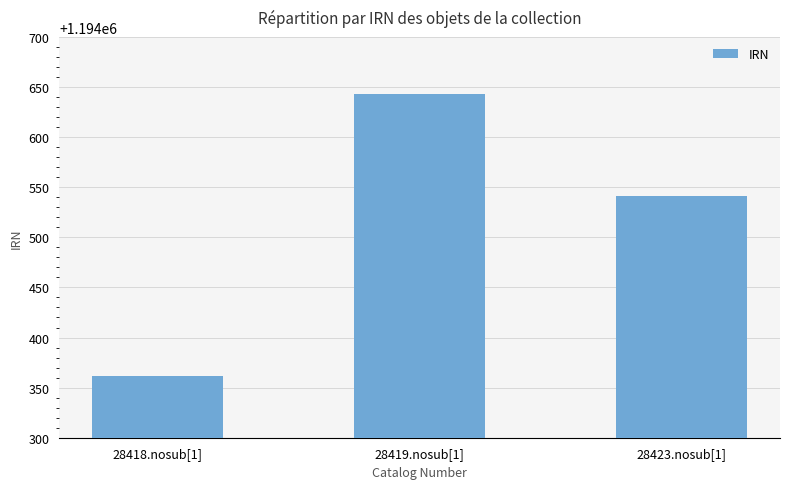

True or false: the data shows 2114702 at 28419.nosub[1].

False